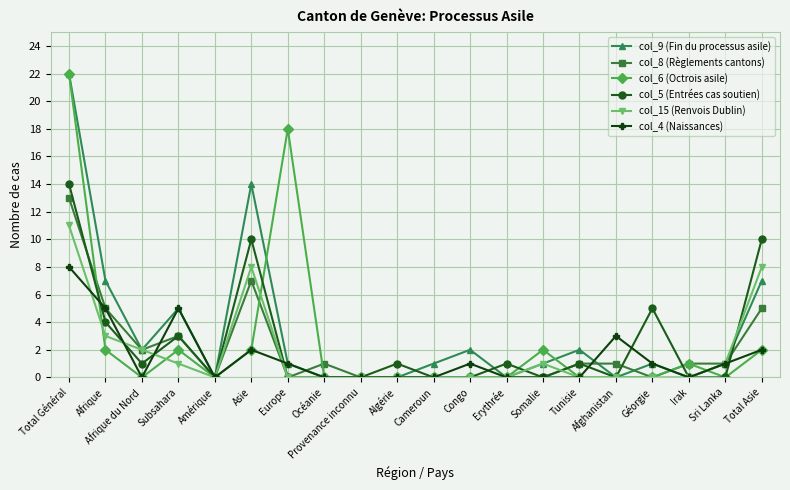

What is the sum of all col_15 (Renvois Dublin) values?

35